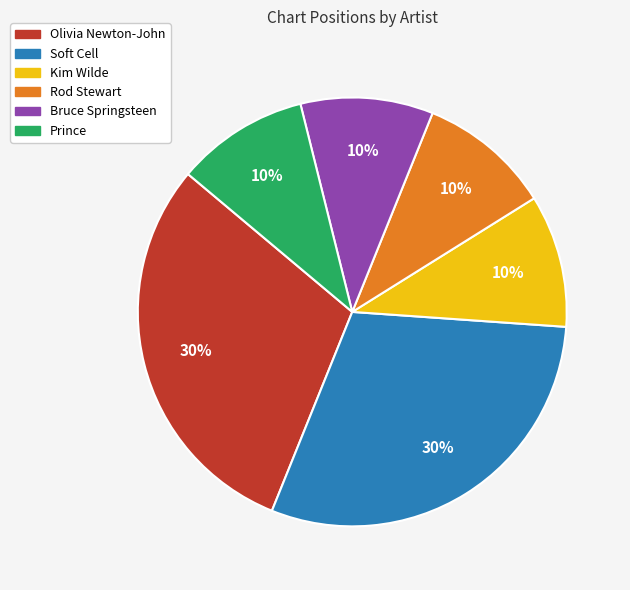

Does any single category account for the majority?

No